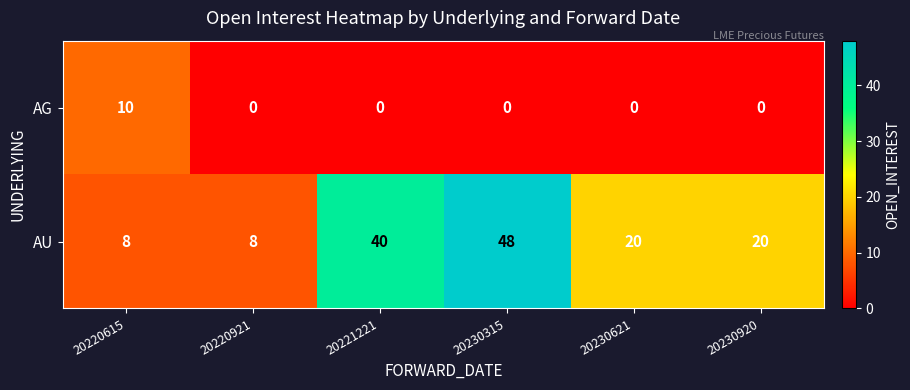

How many data points does each series have?

6